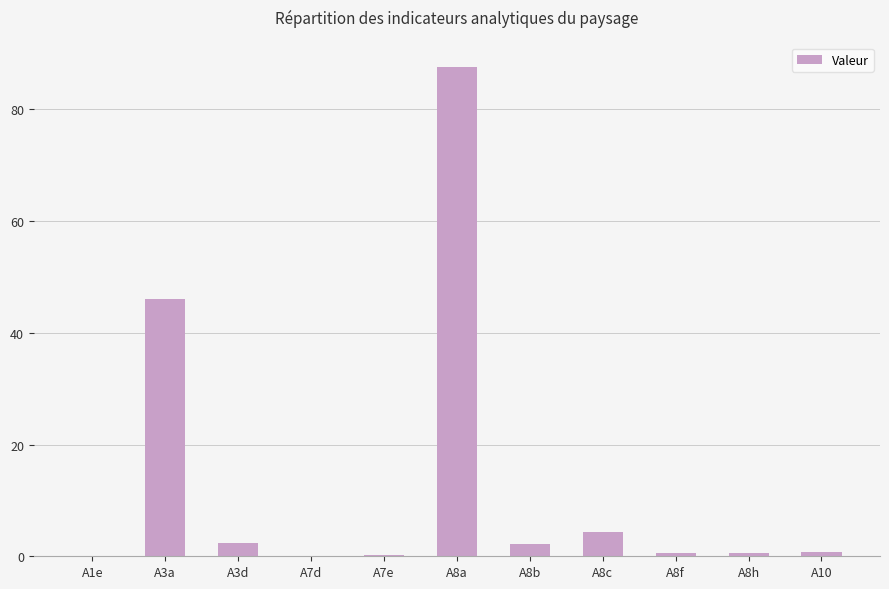

Which category has the highest value across all series?

A8a